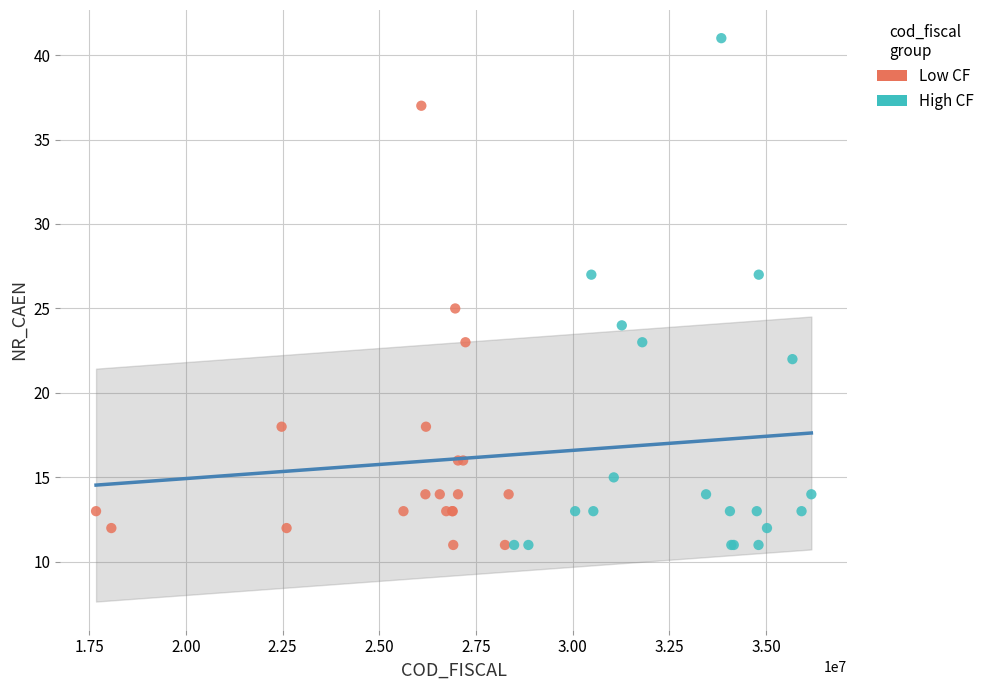

Which series contains the highest Y value?

High CF